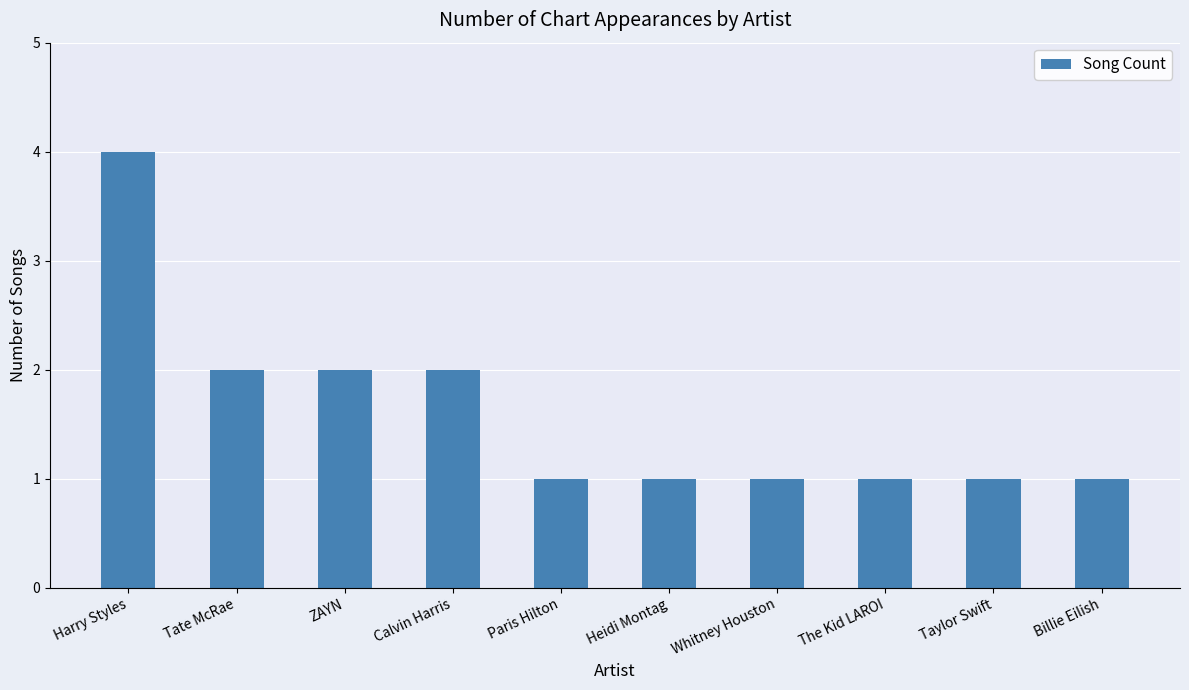

Is it true that the value at Billie Eilish is 1?

True